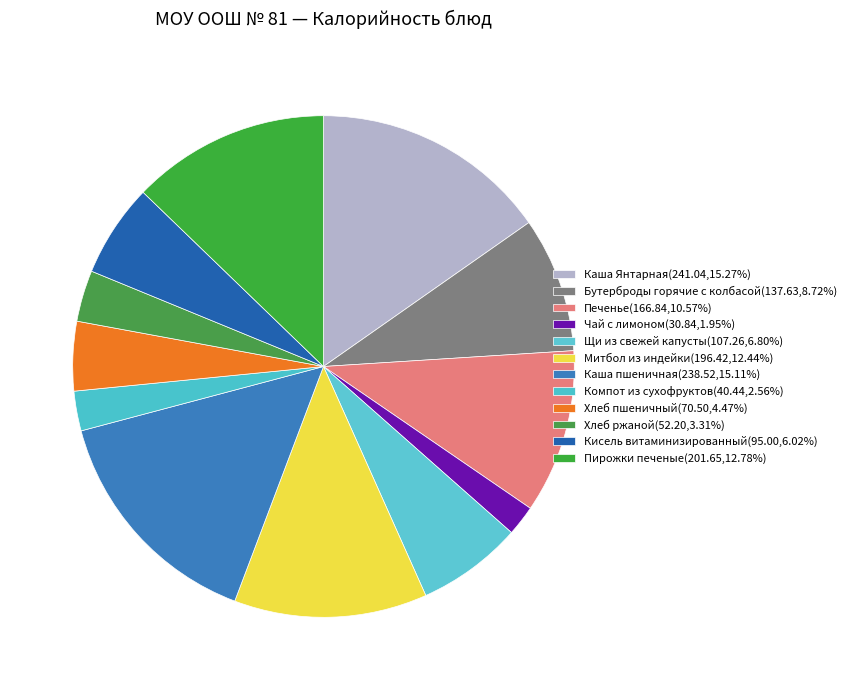

Does Бутерброды горячие с колбасой represent more than half of the total?

No